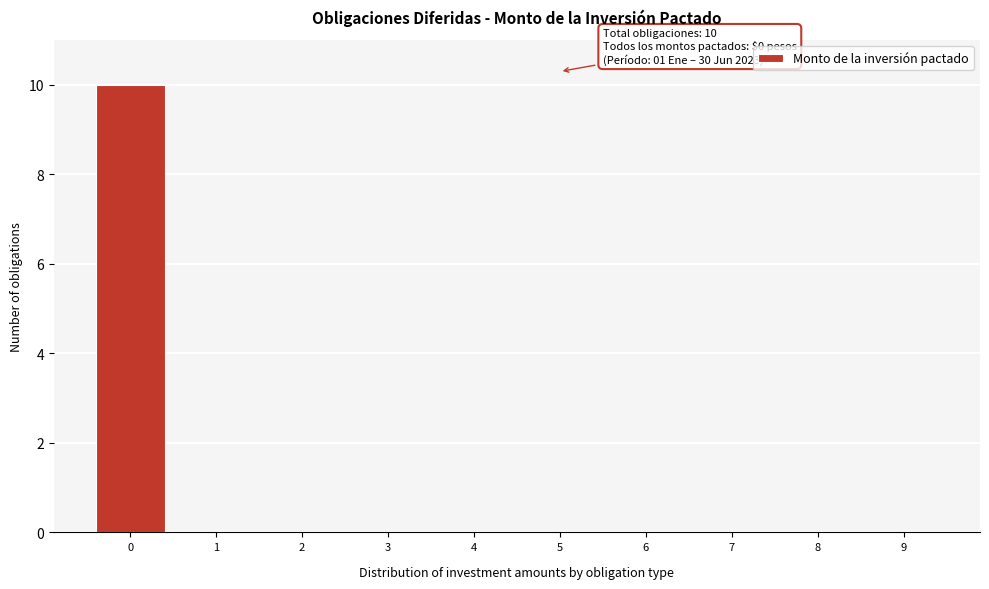

Over which range of the x-axis is the bar tallest?

-0.5 to 0.5